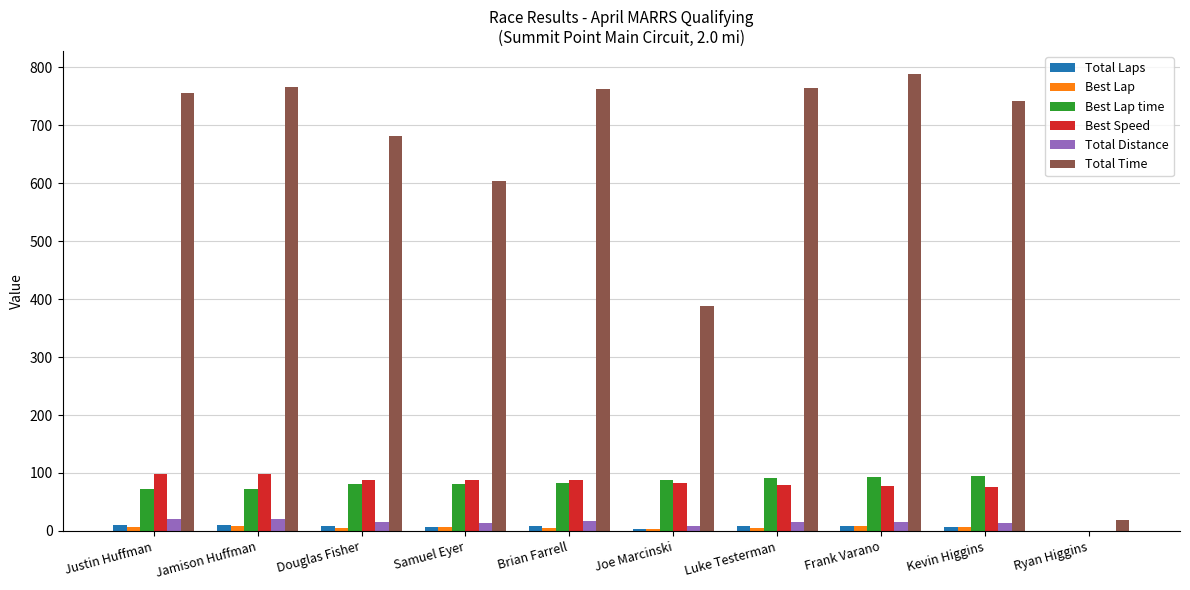

What is the highest value of the Best Speed series?

98.9